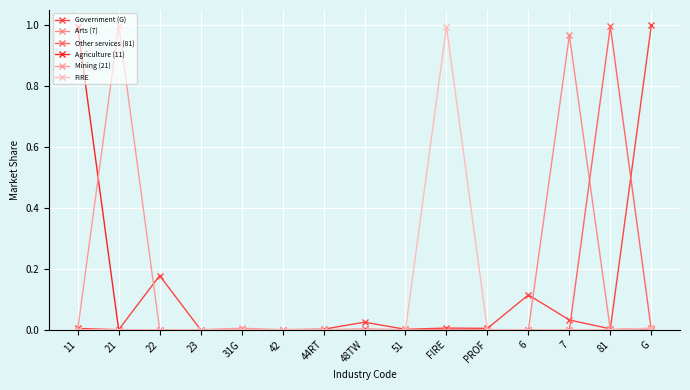

Which series has the widest spread of values?

Government (G)